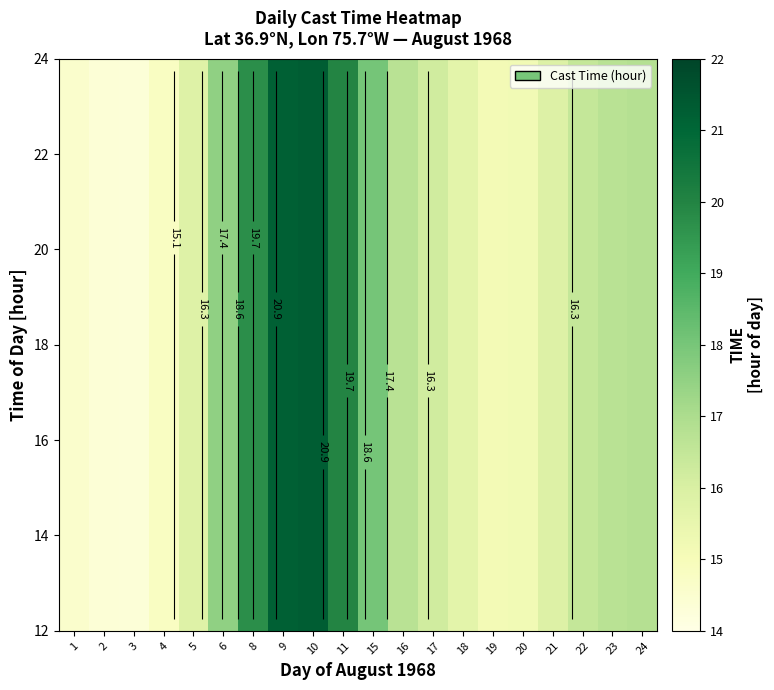

What is the maximum value shown in the chart?

21.3